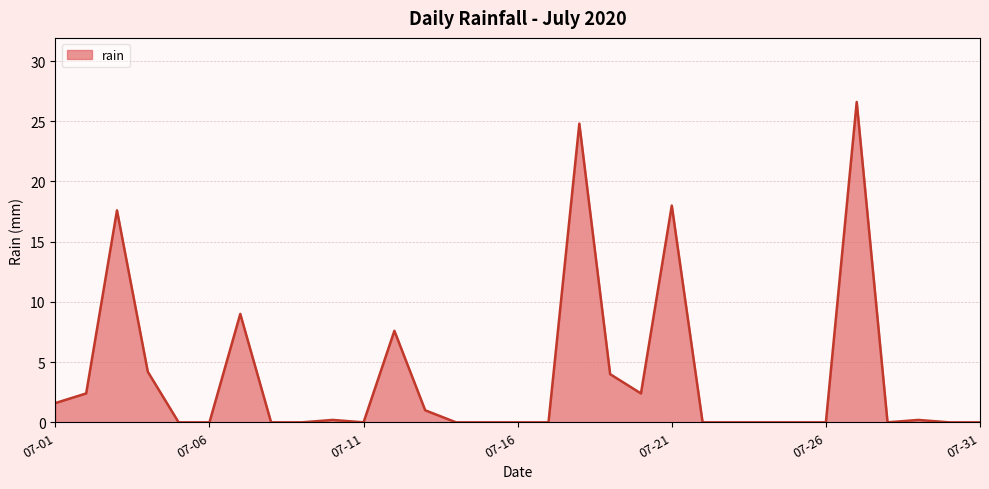

What is the greatest value displayed?

26.6